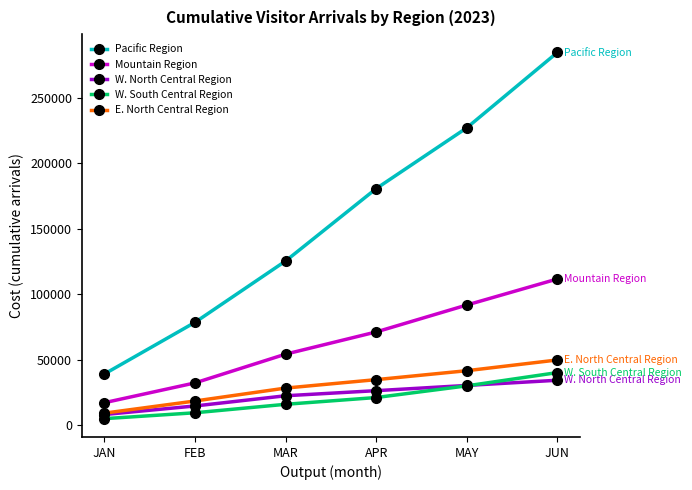

At which label does Mountain Region first exceed 71115?

APR